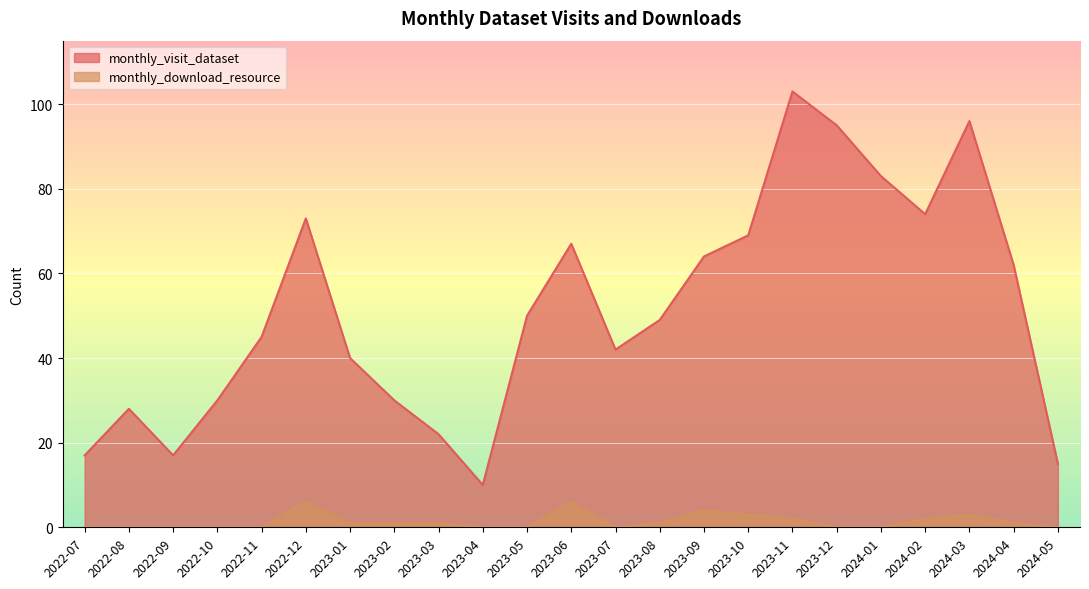

What are all the series names shown in the legend?

monthly_visit_dataset, monthly_download_resource